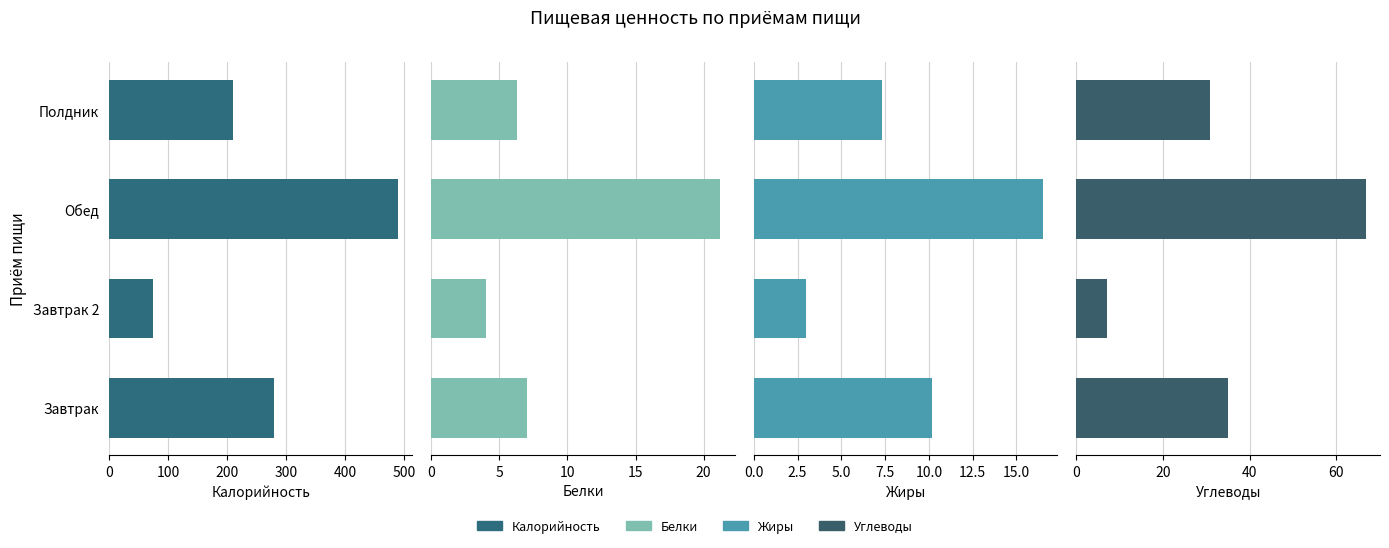

At how many categories does at least one series exceed 142?

3